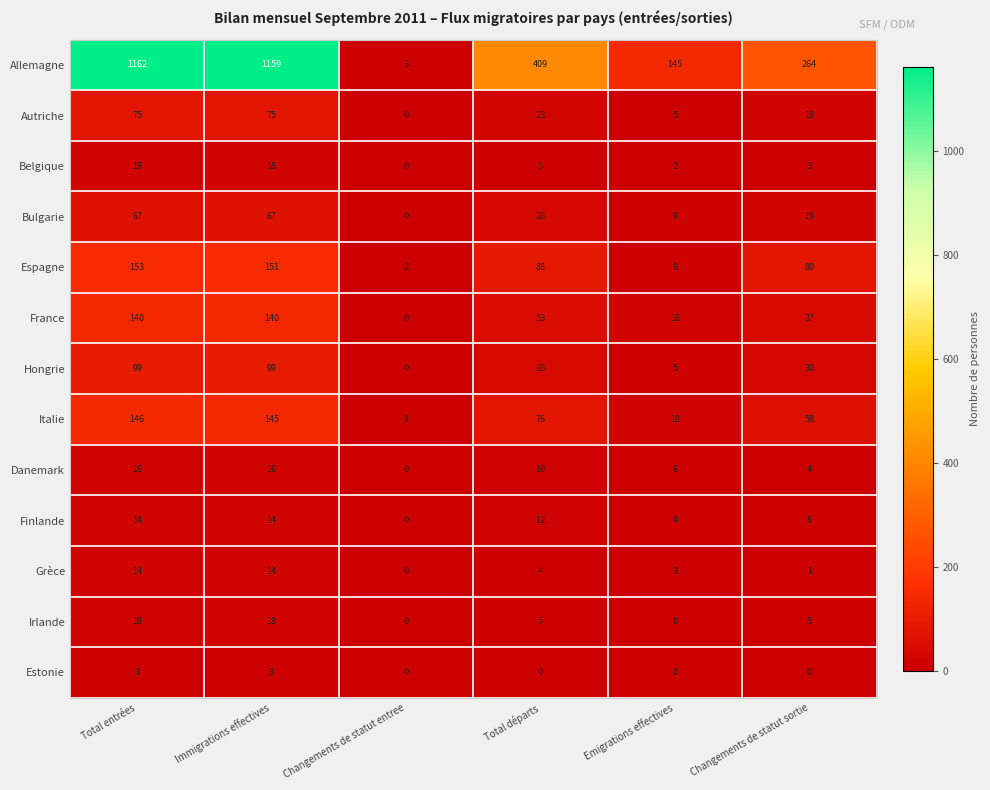

At which label does Espagne reach its minimum?

Changements de statut entree